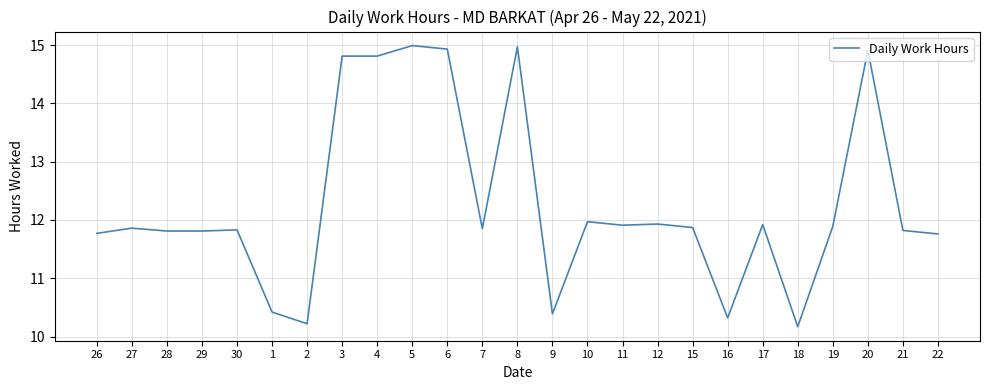

What is the smallest value displayed?

10.2